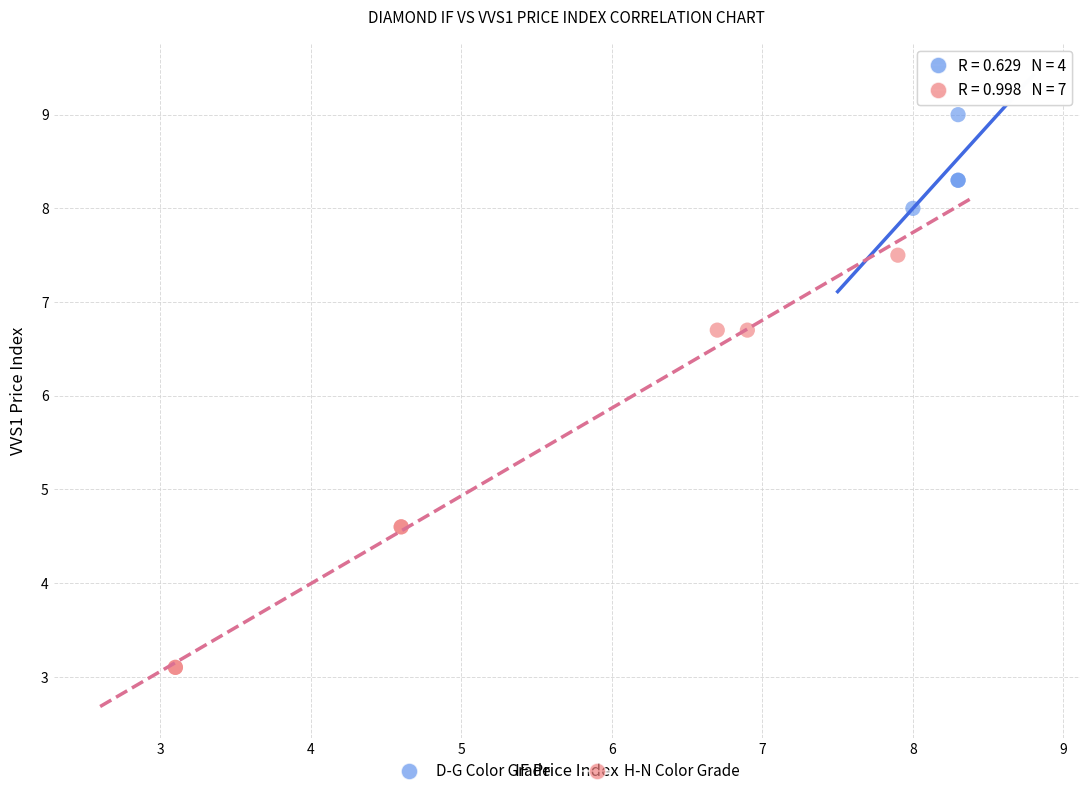

What are all the series names shown in the legend?

D-G Color Grade, H-N Color Grade